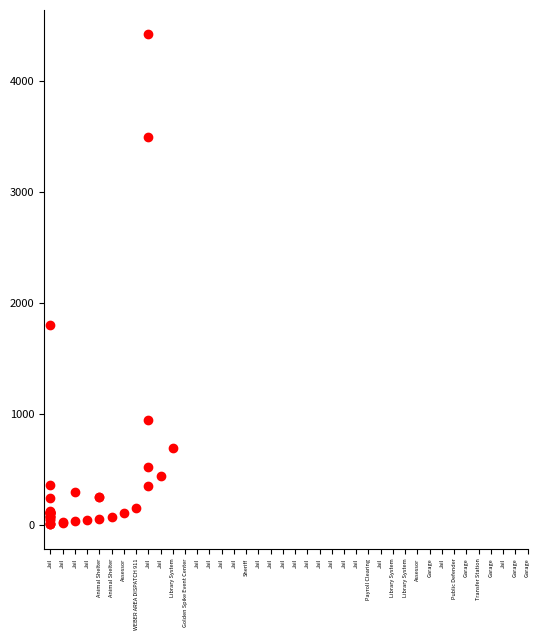

What Y value in the scatter plot is closest to 2209?

1800.0